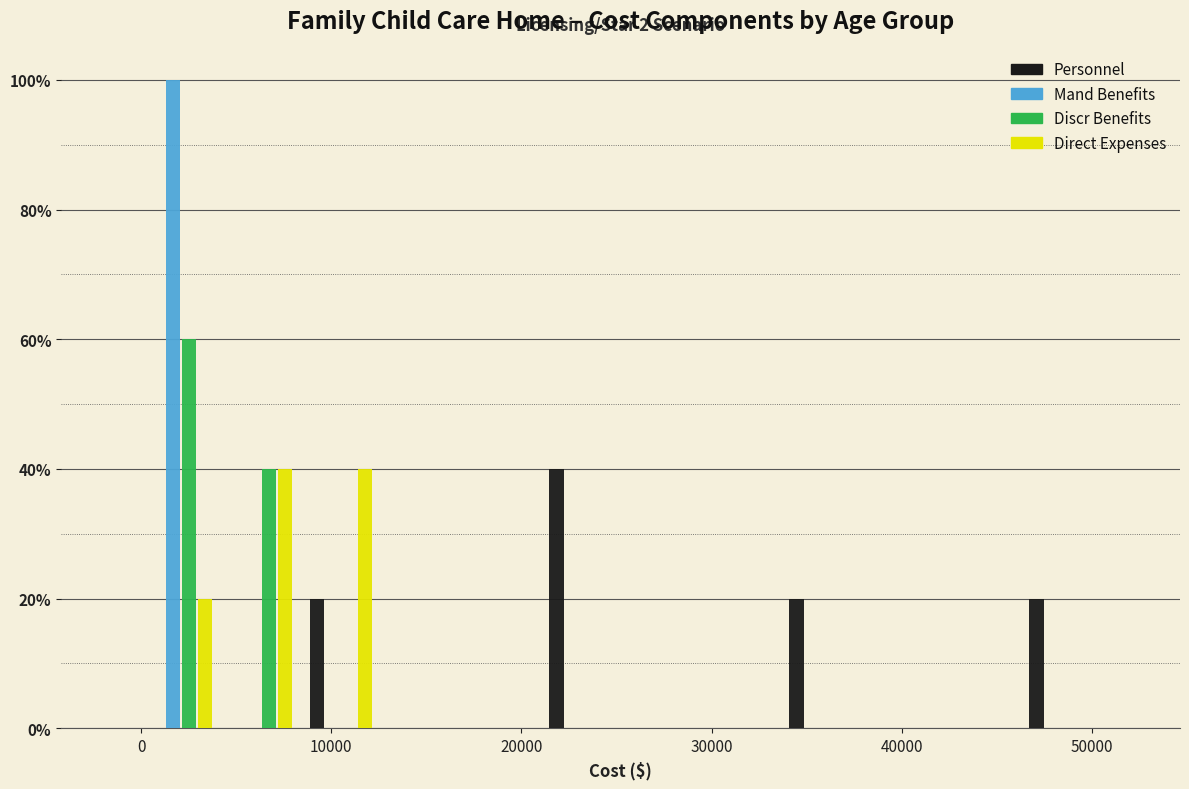

In the Personnel series, which range on the x-axis has the tallest bar?

21000 to 25000